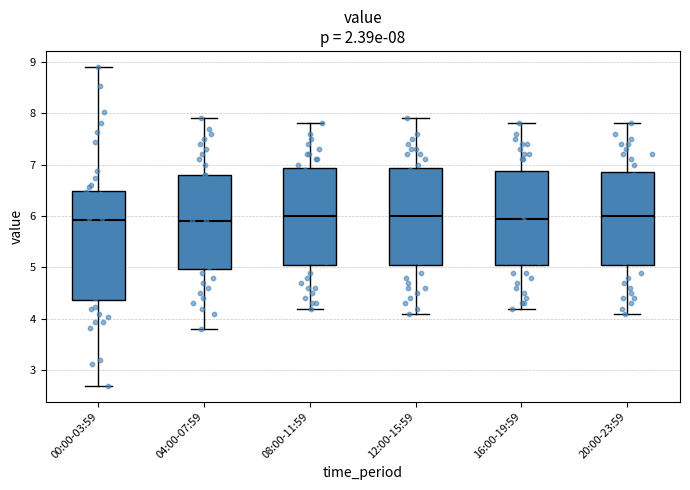

Which box is the tallest, from its lower edge to its upper edge?

00:00-03:59